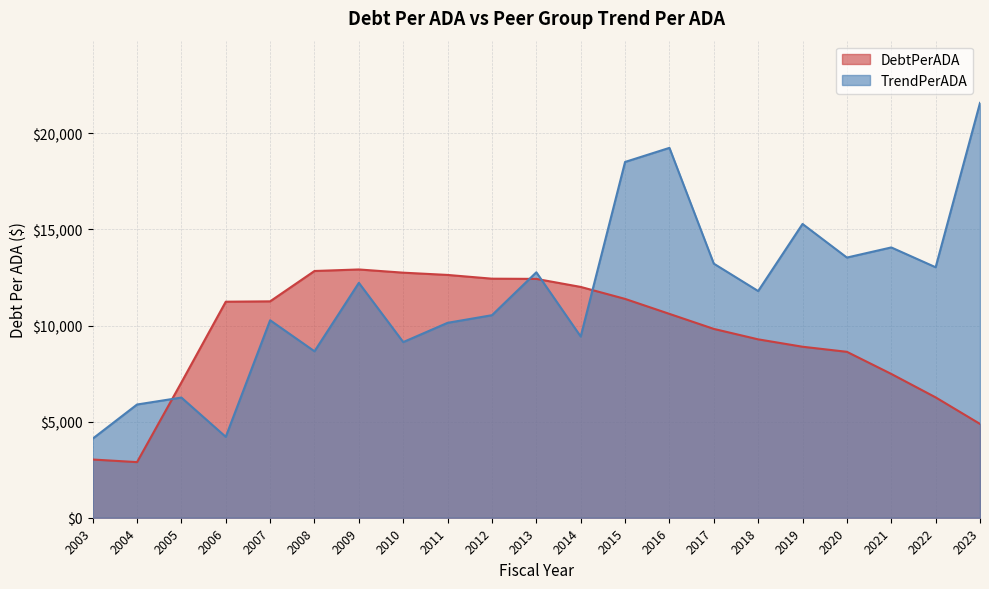

In TrendPerADA, how many points are higher than both neighbors (excluding endpoints)?

7